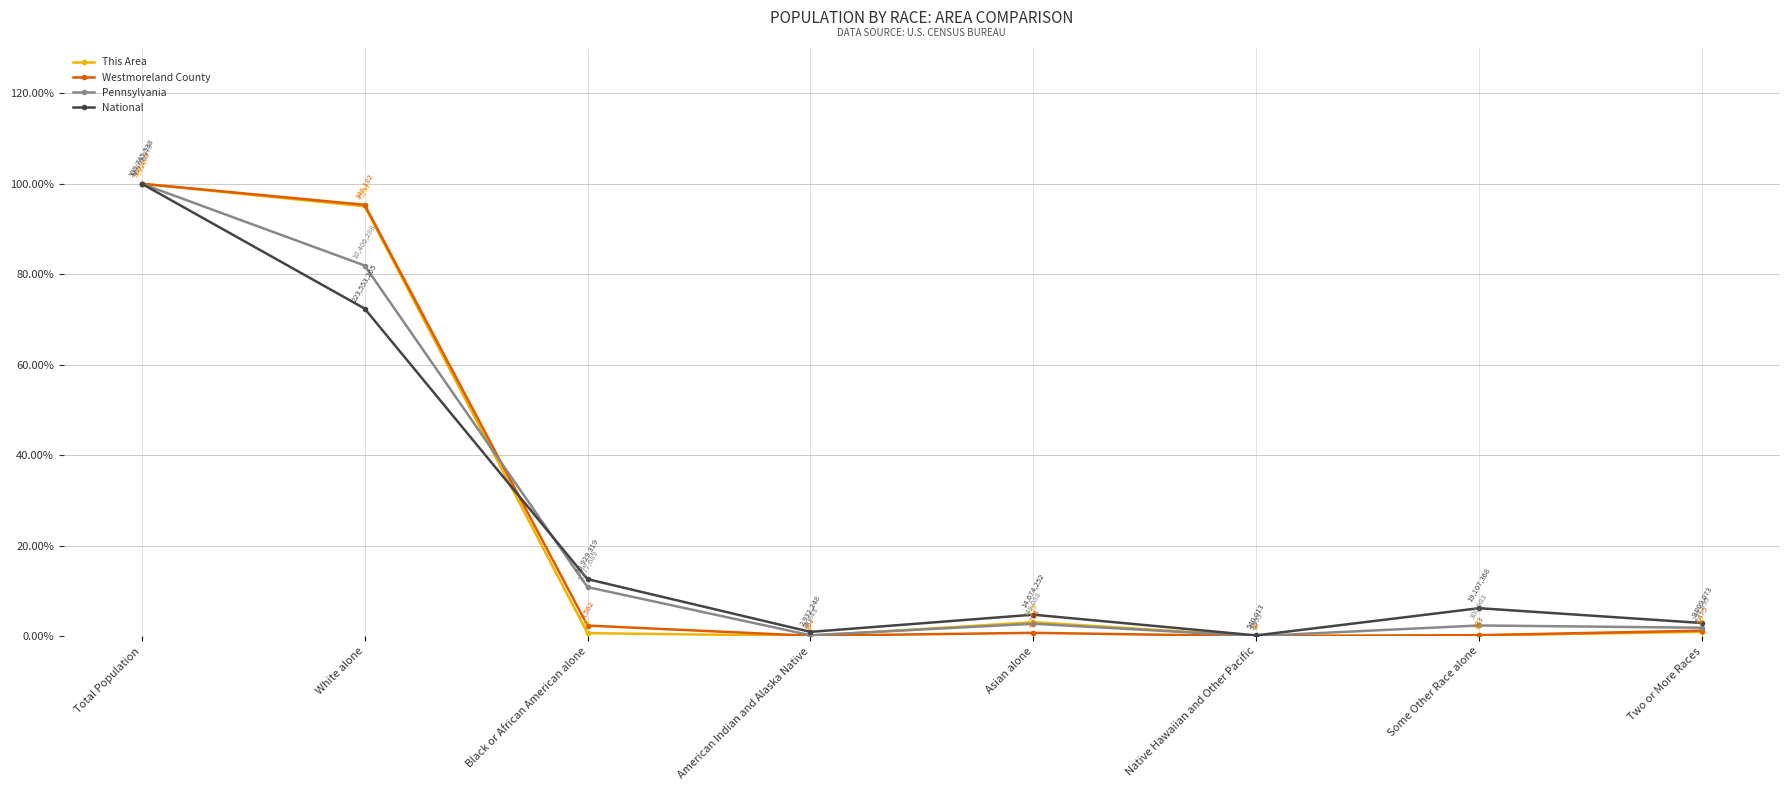

What is the label of the 7th point from the right?

White alone